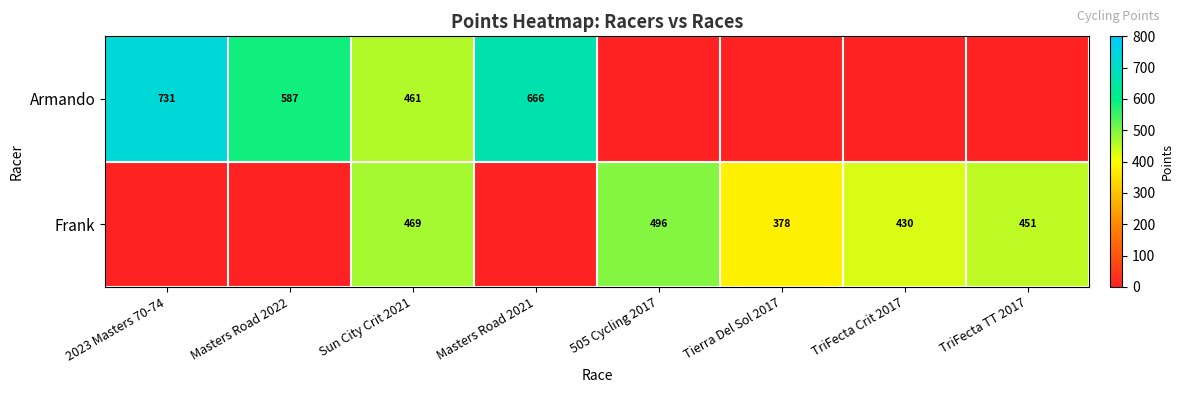

At which category is the sum across all series the highest?

Sun City Crit 2021